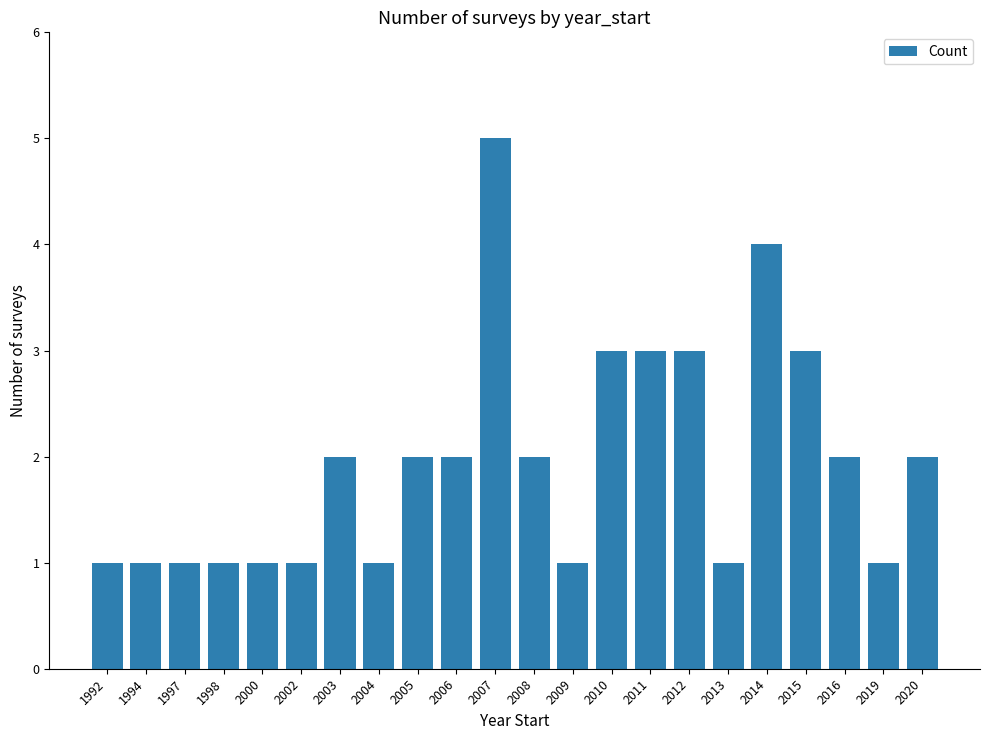

Which label corresponds to the largest value in the chart?

2007